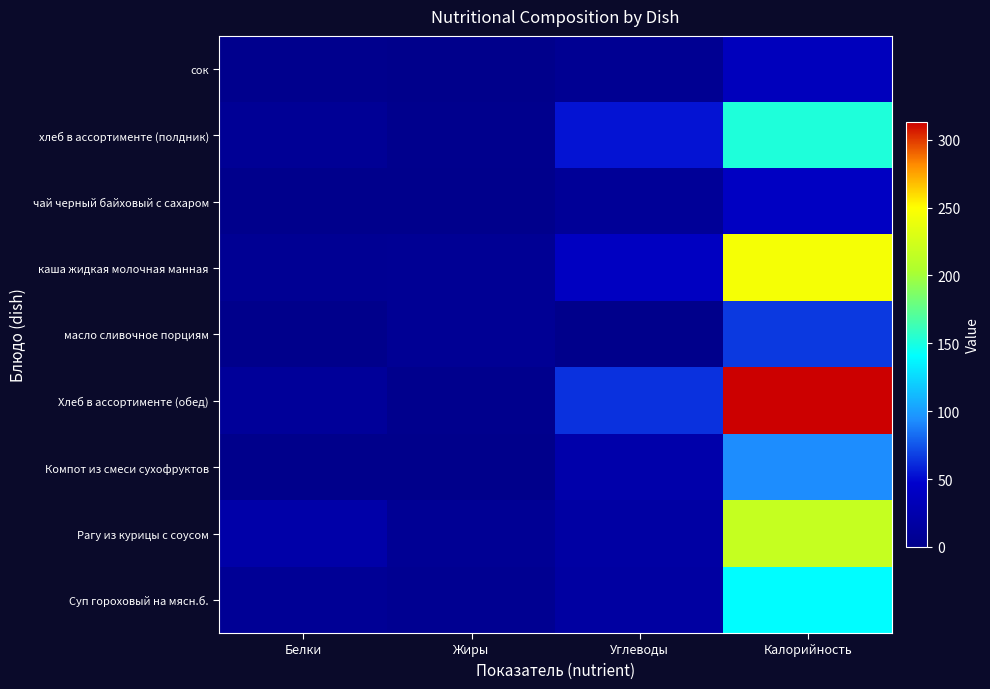

What is the total value across all series at Белки?

58.1